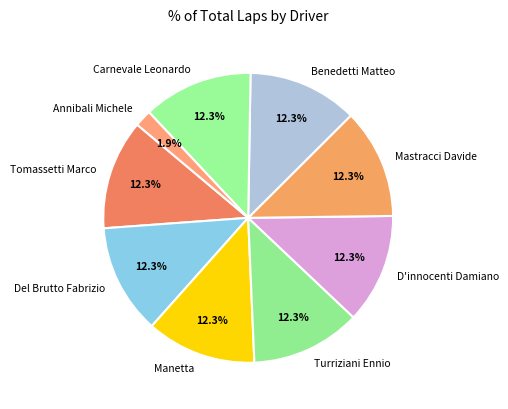

To the nearest percent, what is the difference between the largest and smallest slice percentages?

10%